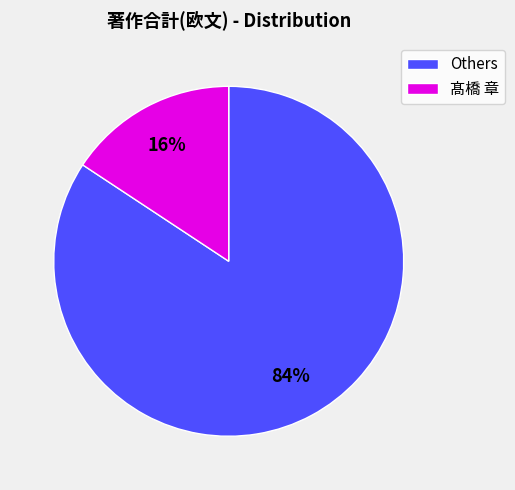

Is the sum of Others and 髙橋 章 greater than half?

Yes